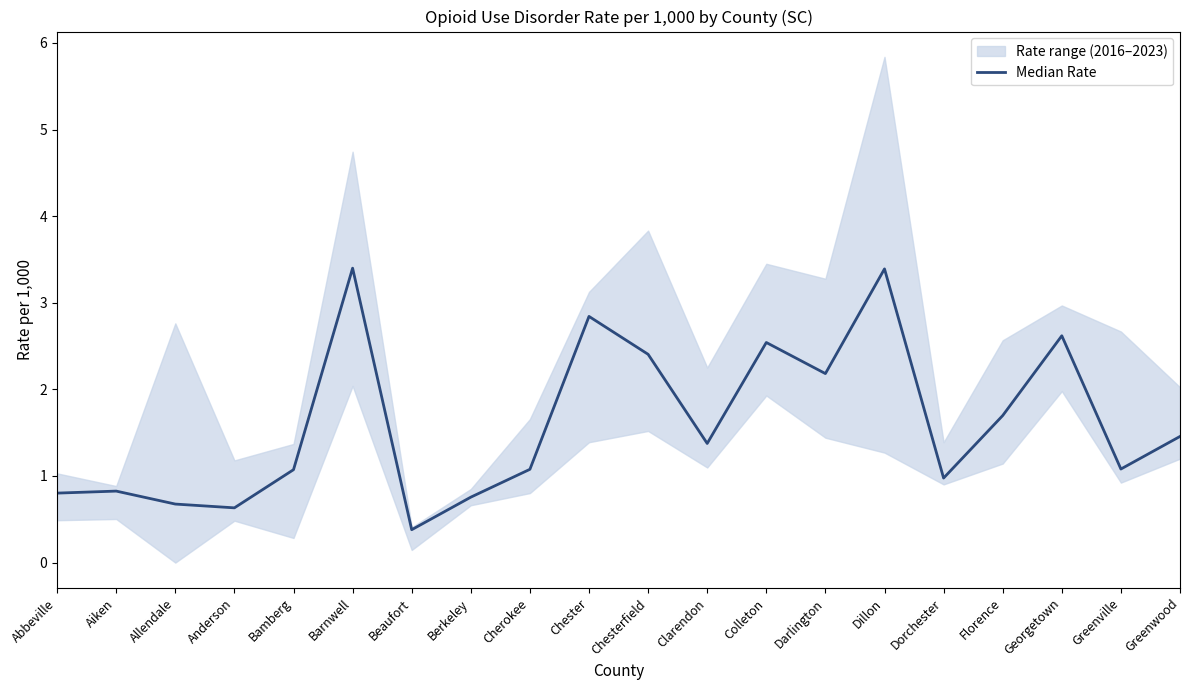

Where does the data first go above 1?

Bamberg